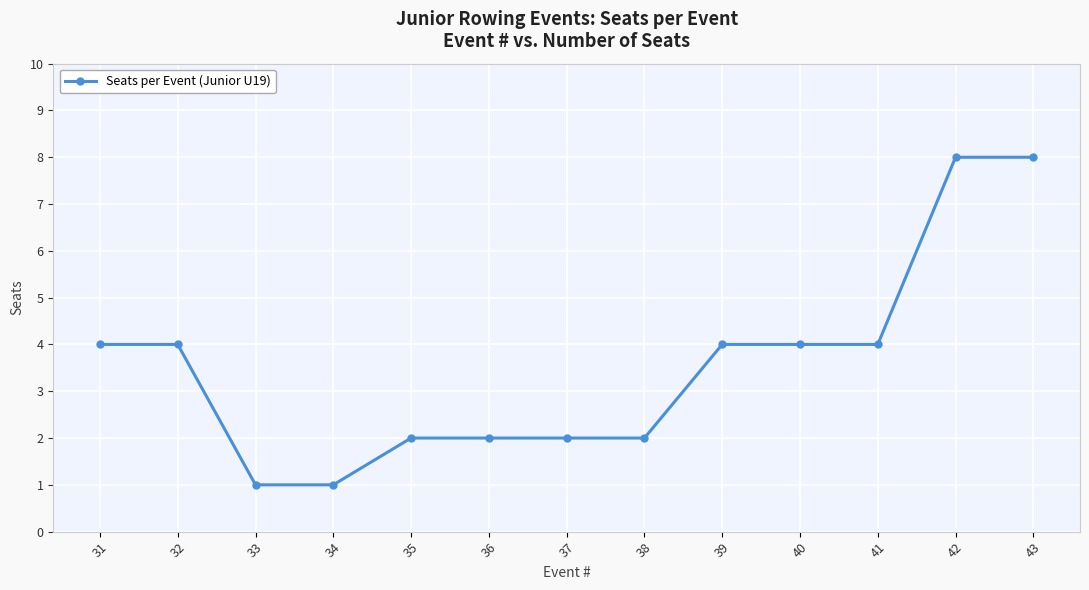

Which has a higher value, 43 or 35?

43